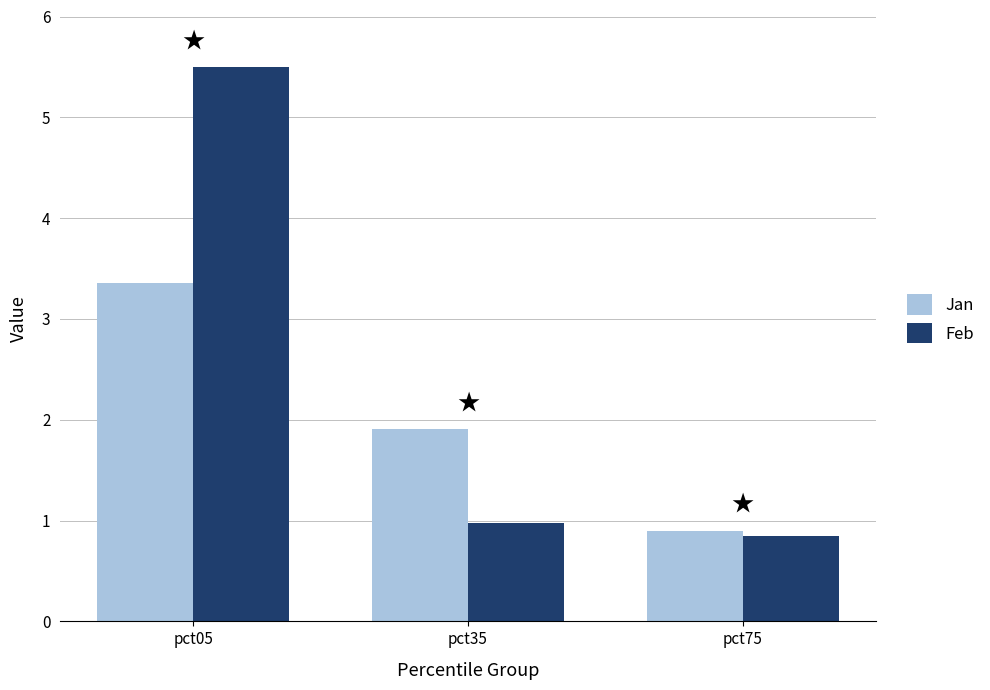

List the series in order of their overall mean, highest first.

Feb, Jan